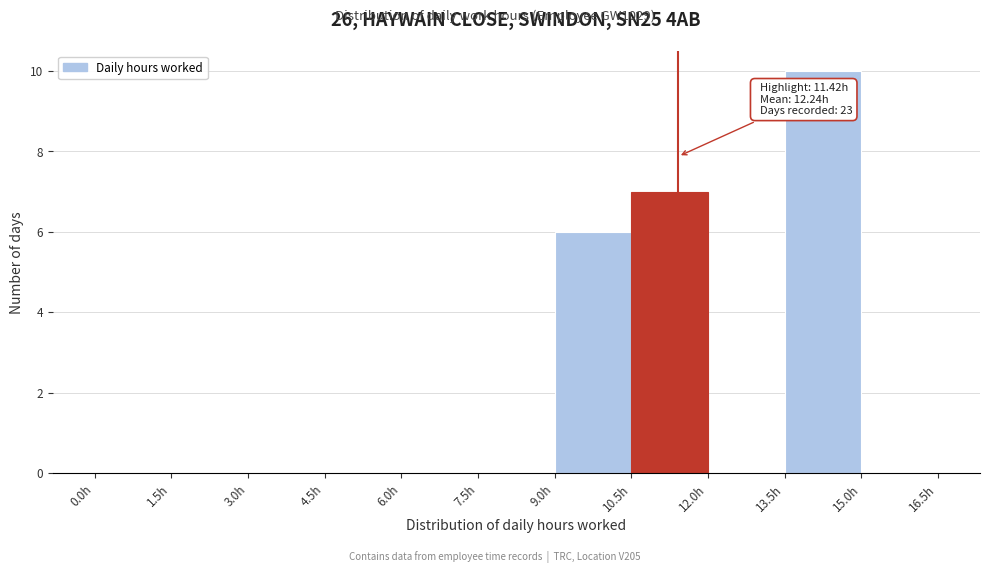

Which range on the x-axis has the tallest bar?

13.5 to 15.0